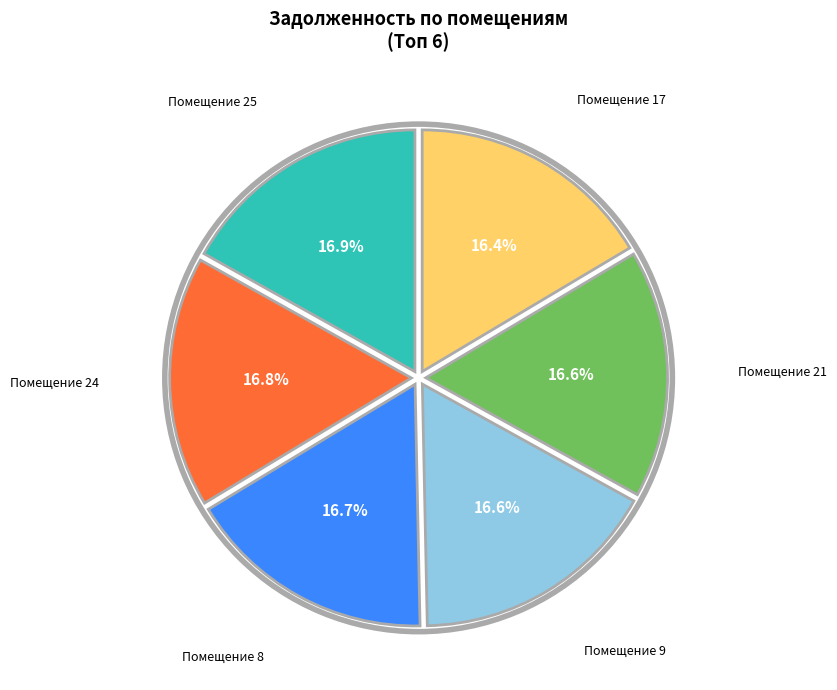

Is there a majority slice in this chart?

No